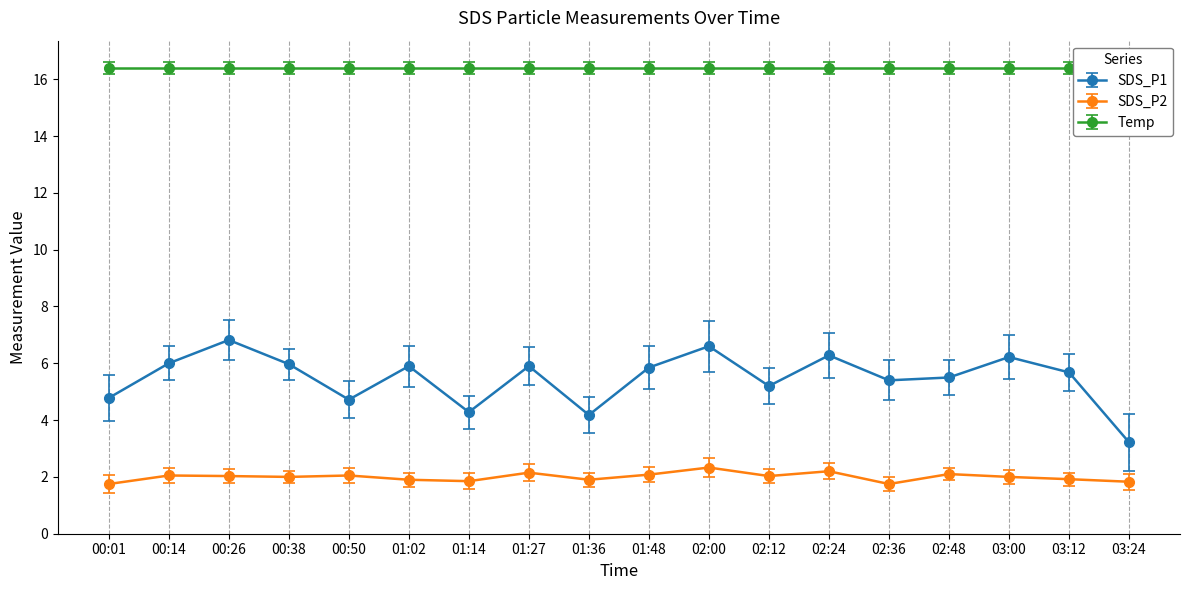

Reading left to right, what are all the values shown in this chart?

SDS_P1: 00:01=4.8	00:14=6.0	00:26=6.8	00:38=6.0	00:50=4.7	01:02=5.9	01:14=4.3	01:27=5.9	01:36=4.2	01:48=5.8	02:00=6.6	02:12=5.2	02:24=6.3	02:36=5.4	02:48=5.5	03:00=6.2	03:12=5.7	03:24=3.2
SDS_P2: 00:01=1.8	00:14=2.0	00:26=2.0	00:38=2.0	00:50=2.0	01:02=1.9	01:14=1.9	01:27=2.1	01:36=1.9	01:48=2.1	02:00=2.3	02:12=2.0	02:24=2.2	02:36=1.8	02:48=2.1	03:00=2.0	03:12=1.9	03:24=1.8